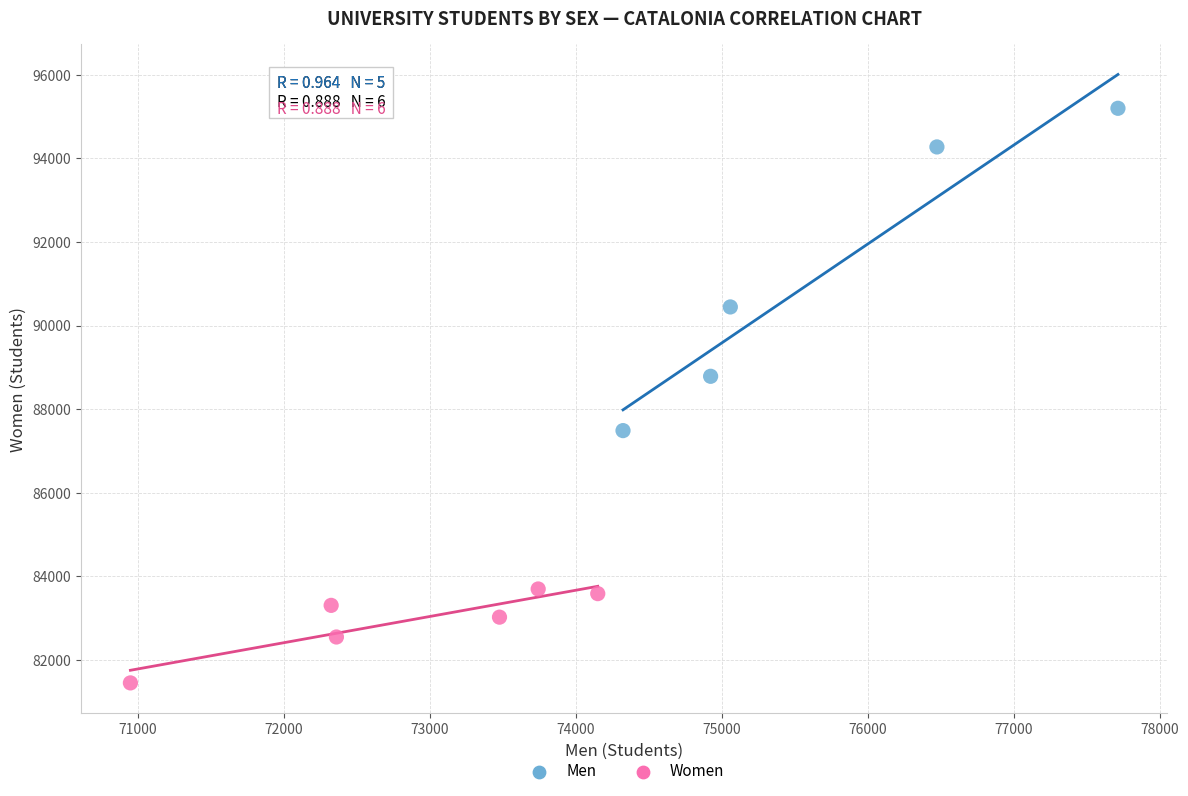

Which series reaches the maximum Y coordinate?

Men